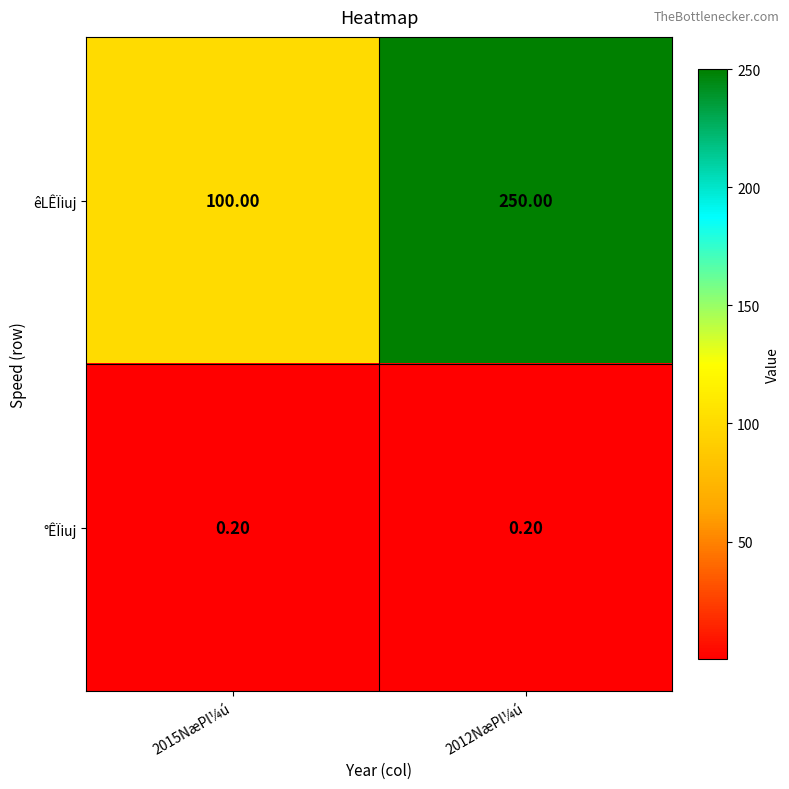

Between 2015NæPl¼ú and 2012NæPl¼ú, which series saw the biggest shift?

êLÊÏiuj